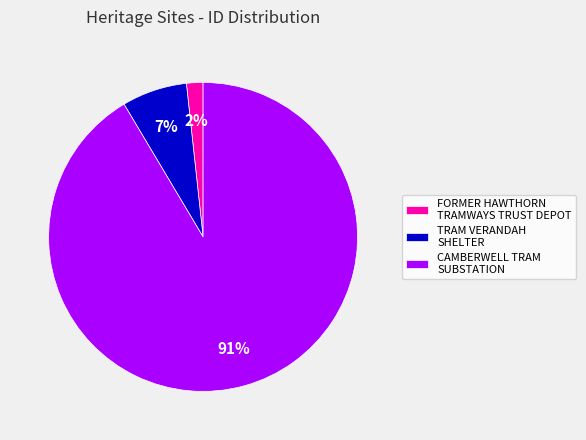

Between CAMBERWELL TRAM SUBSTATION and TRAM VERANDAH SHELTER, which is larger?

CAMBERWELL TRAM SUBSTATION